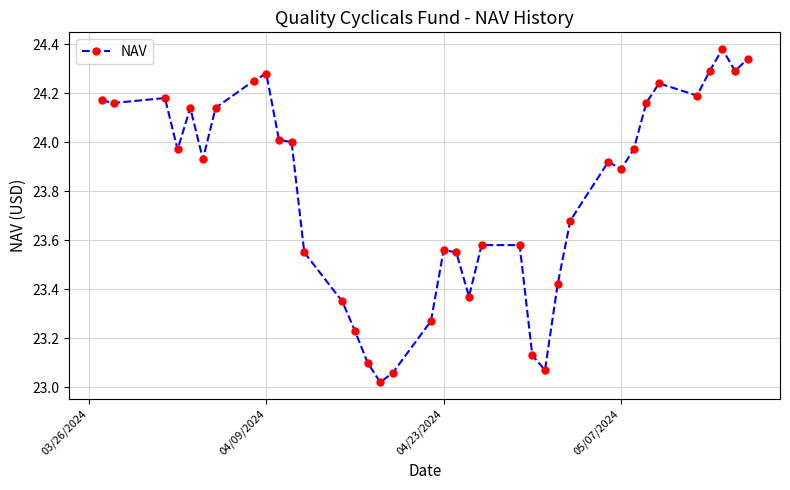

Count the number of data series in this chart.

1